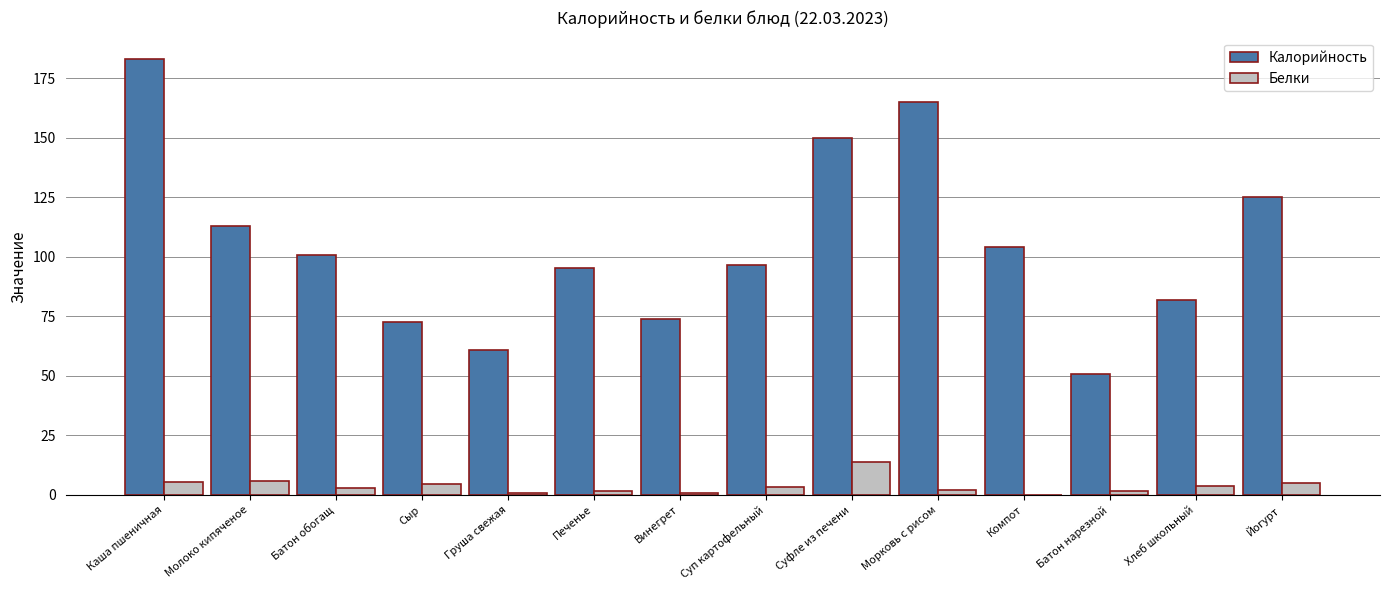

Which series has the largest total across all categories?

Калорийность